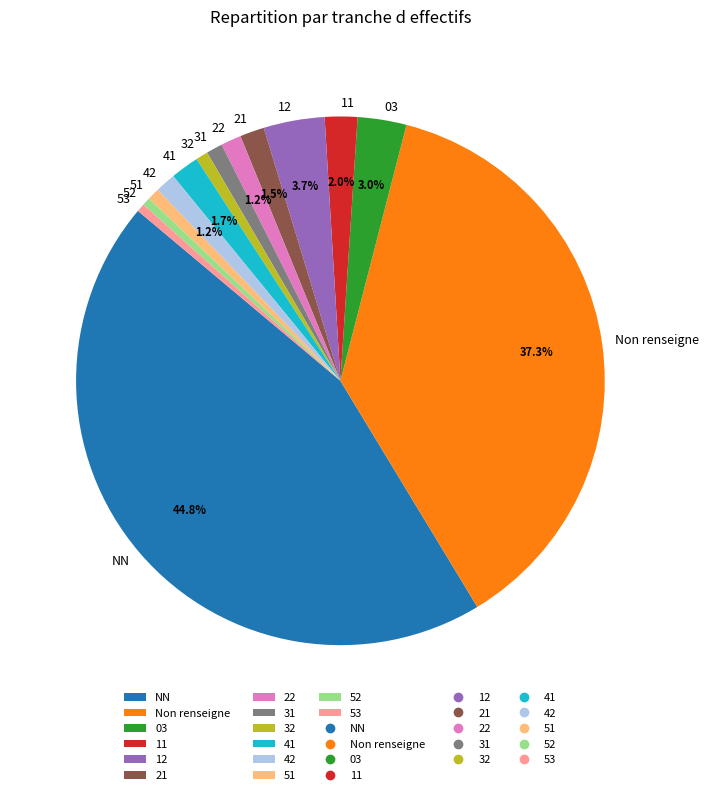

Approximately how many times larger is the value at 52 compared to 51?

0.7